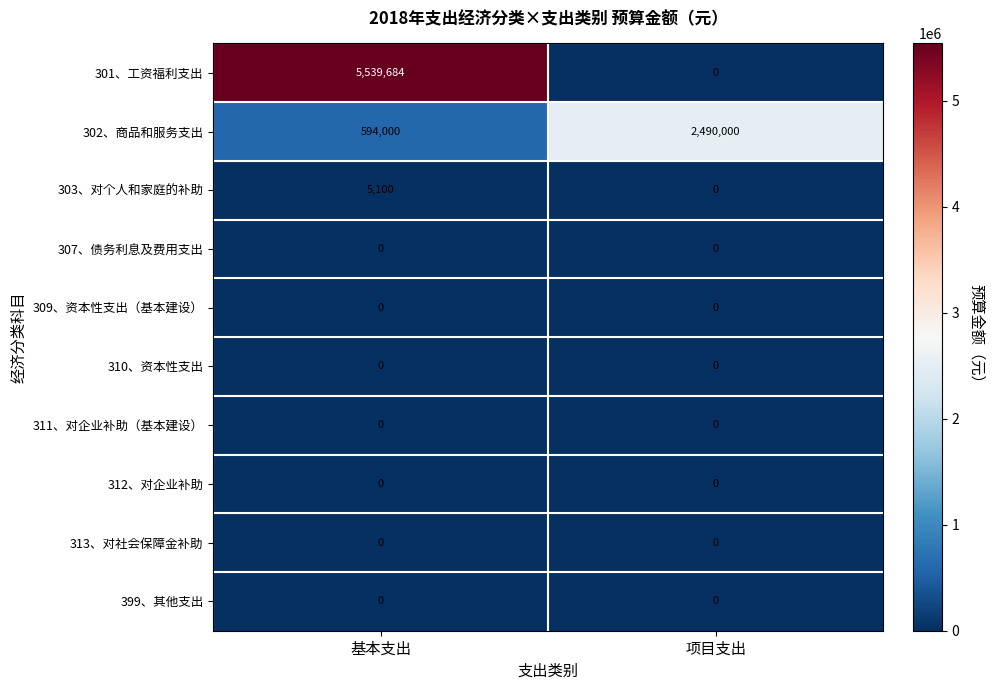

Which series has the largest total across all categories?

301、工资福利支出